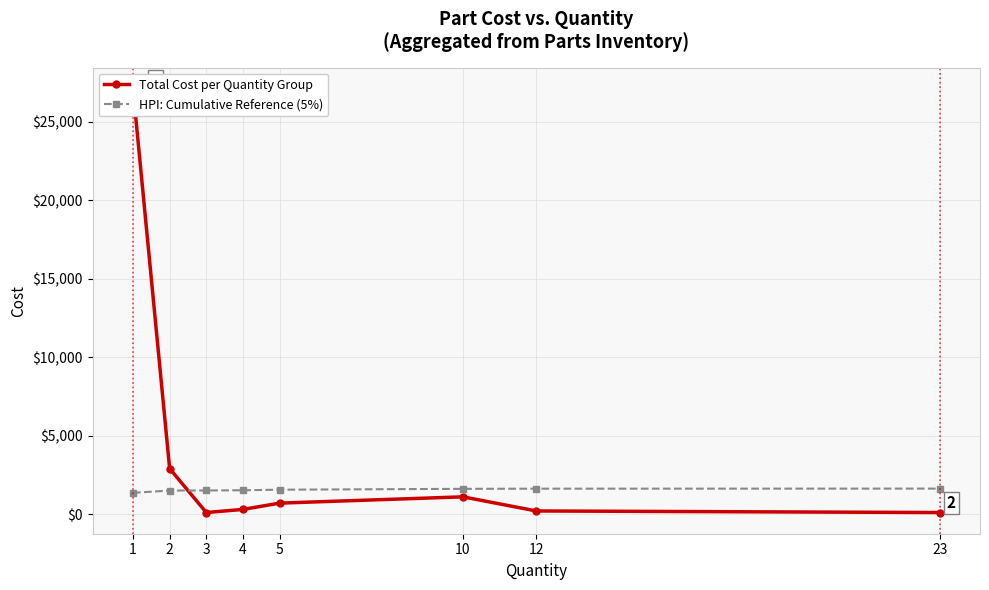

Which series has the largest total across all categories?

Total Cost per Quantity Group